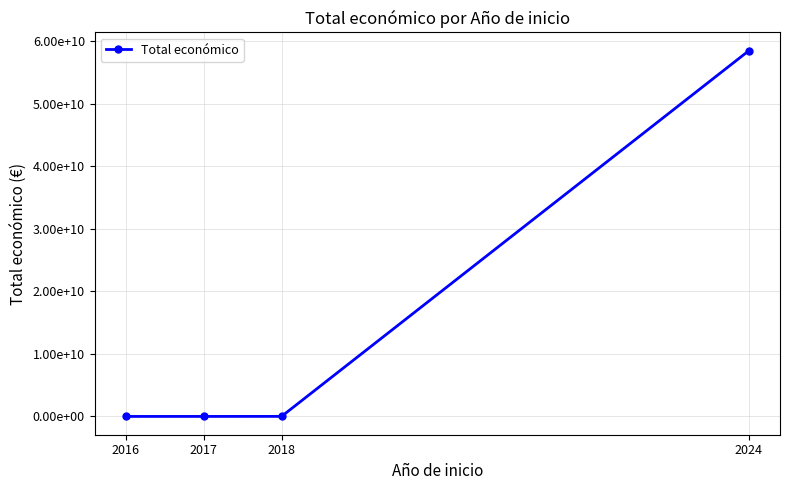

Rank the categories by value from lowest to highest.

2016, 2017, 2018, 2024